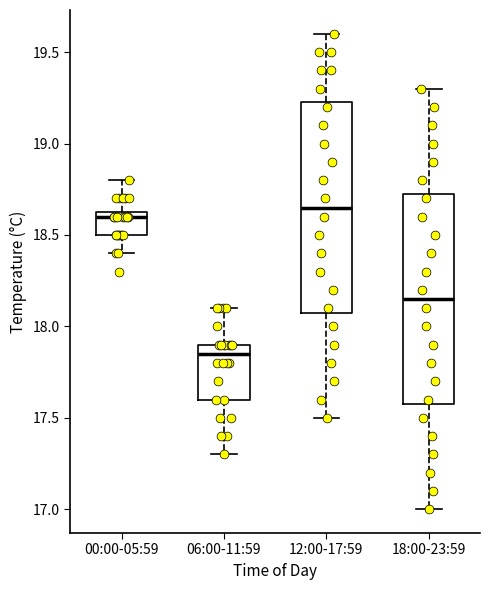

Reading left to right, transcribe this box plot: for each box, give where its median line is, the range the box spans, and where its two whiskers end, as read against the y-axis. The values are not printed on the chart, so give them approximately, as read against the axis.

00:00-05:59: median 18.60, box 18.50 to 18.65, whiskers 18.40 to 18.80
06:00-11:59: median 17.85, box 17.60 to 17.90, whiskers 17.30 to 18.10
12:00-17:59: median 18.65, box 18.10 to 19.25, whiskers 17.50 to 19.60
18:00-23:59: median 18.15, box 17.60 to 18.75, whiskers 17.00 to 19.30